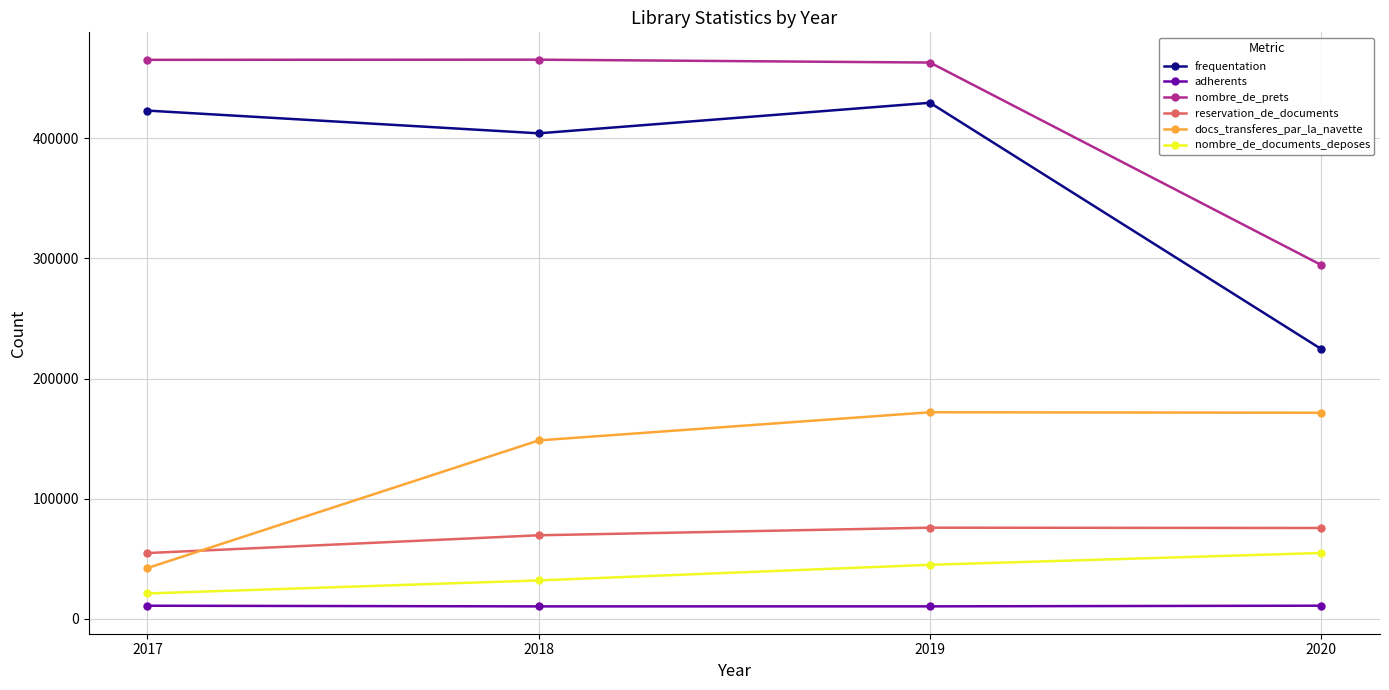

Is the value of adherents at 2020 greater than the value of frequentation at 2017?

No